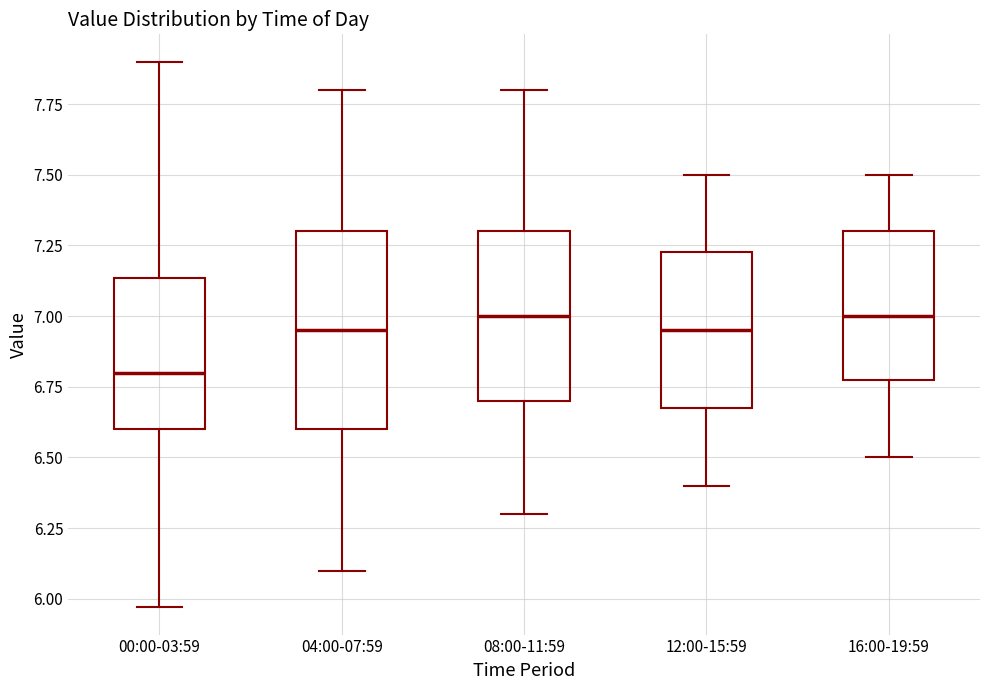

Reading left to right, read every box against the y-axis: the position of its median line, the range the box covers, and the ends of its whiskers. The values are not printed on the chart, so give them approximately, as read against the axis.

00:00-03:59: median 6.80, box 6.60 to 7.15, whiskers 5.95 to 7.90
04:00-07:59: median 6.95, box 6.60 to 7.30, whiskers 6.10 to 7.80
08:00-11:59: median 7.00, box 6.70 to 7.30, whiskers 6.30 to 7.80
12:00-15:59: median 6.95, box 6.70 to 7.25, whiskers 6.40 to 7.50
16:00-19:59: median 7.00, box 6.80 to 7.30, whiskers 6.50 to 7.50